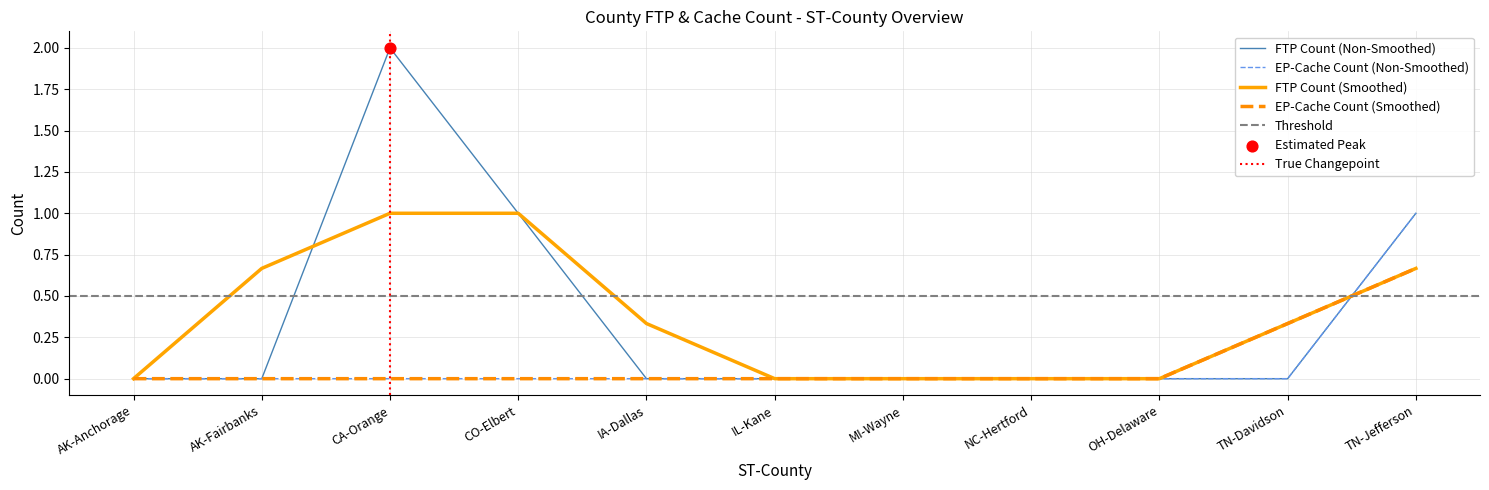

Which series reaches the minimum Y coordinate?

FTP Count